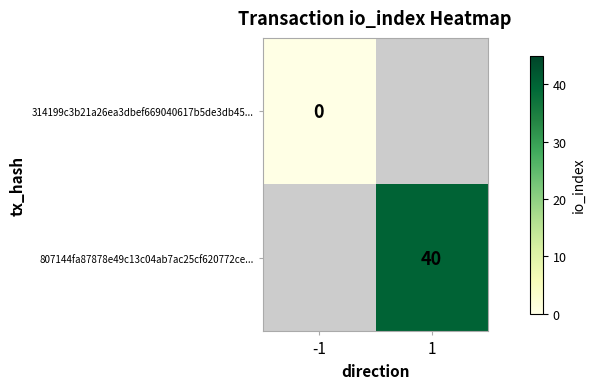

True or false: 807144fa87878e49c13c04ab7ac25cf620772ce... has a value of 40 at 1.

True